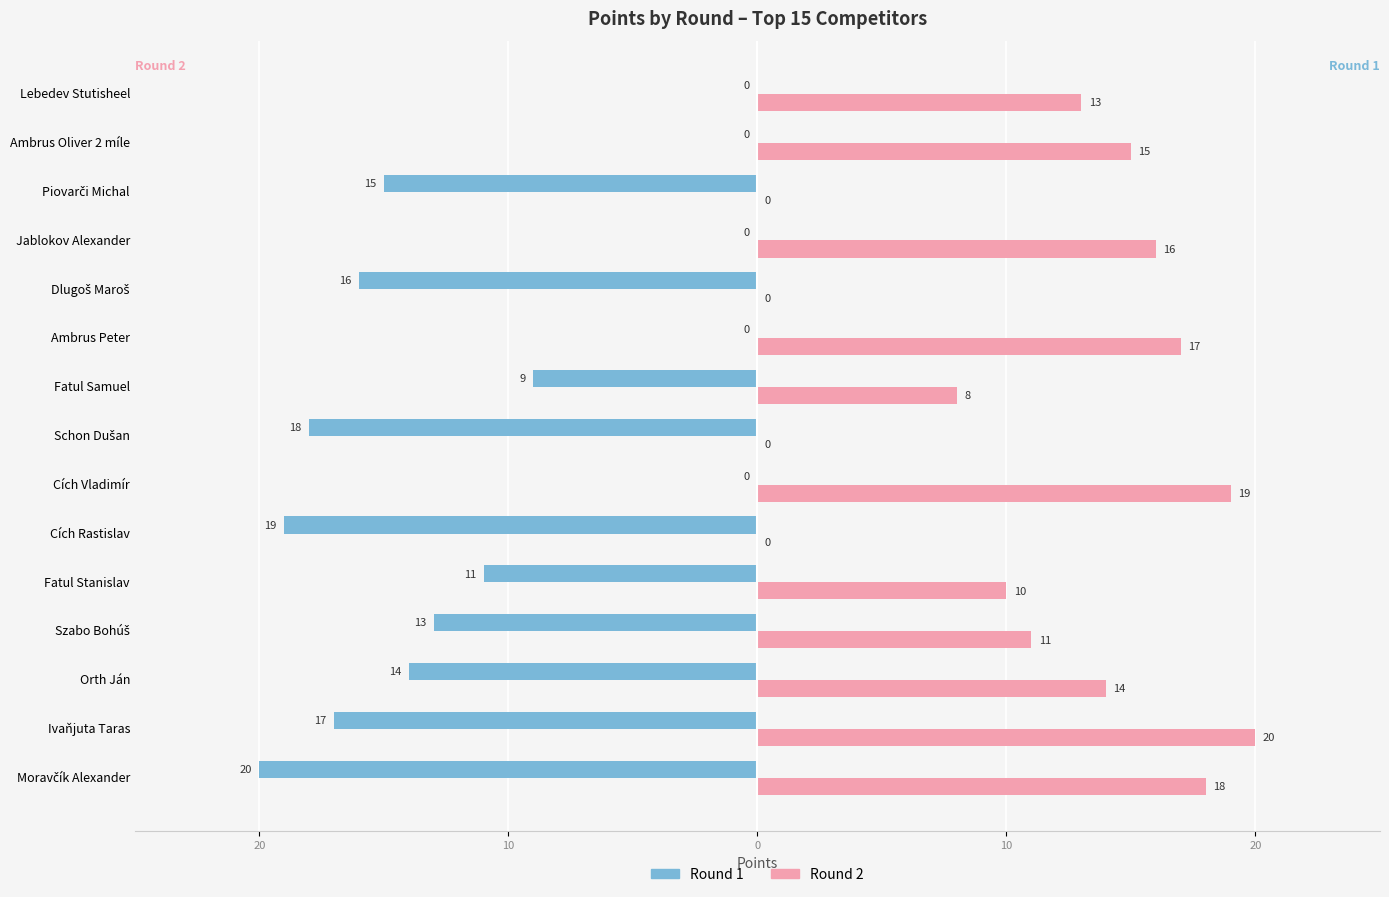

What are all the series names shown in the legend?

Round 1, Round 2